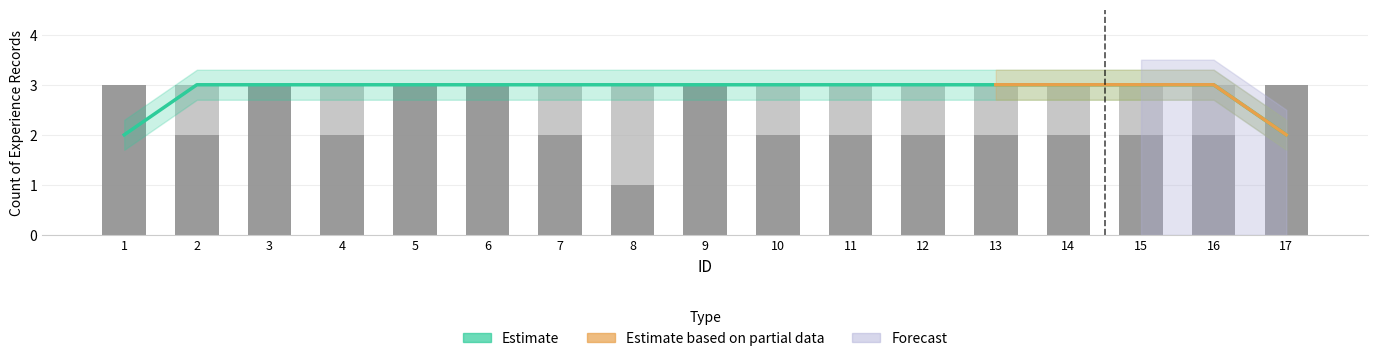

What is the approximate value at 13?

2